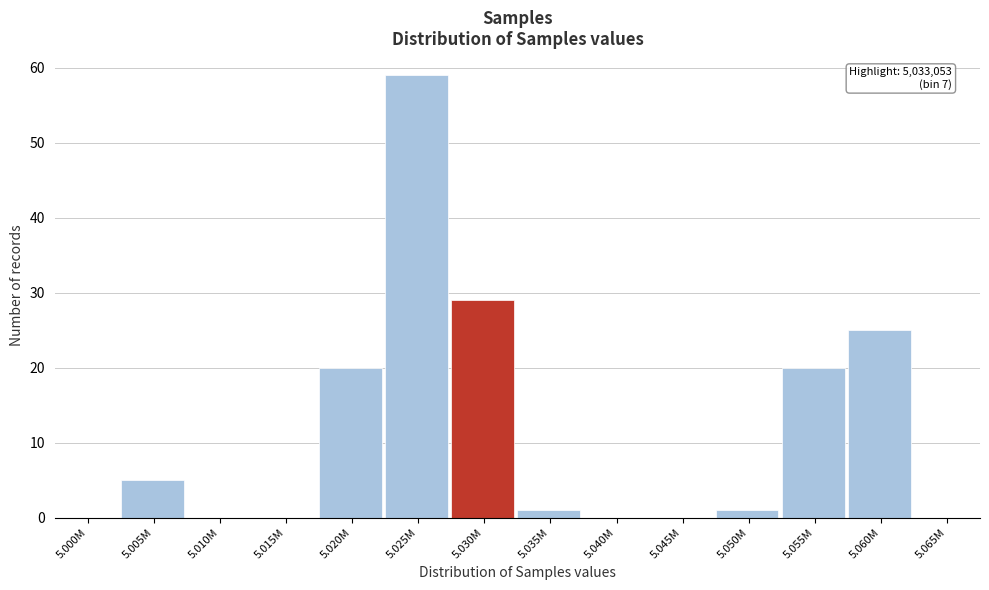

Reading left to right, extract all data points from this chart.

5.000M=0	5.005M=5	5.010M=0	5.015M=0	5.020M=20	5.025M=59	5.030M=29	5.035M=1	5.040M=0	5.045M=0	5.050M=1	5.055M=20	5.060M=25	5.065M=0